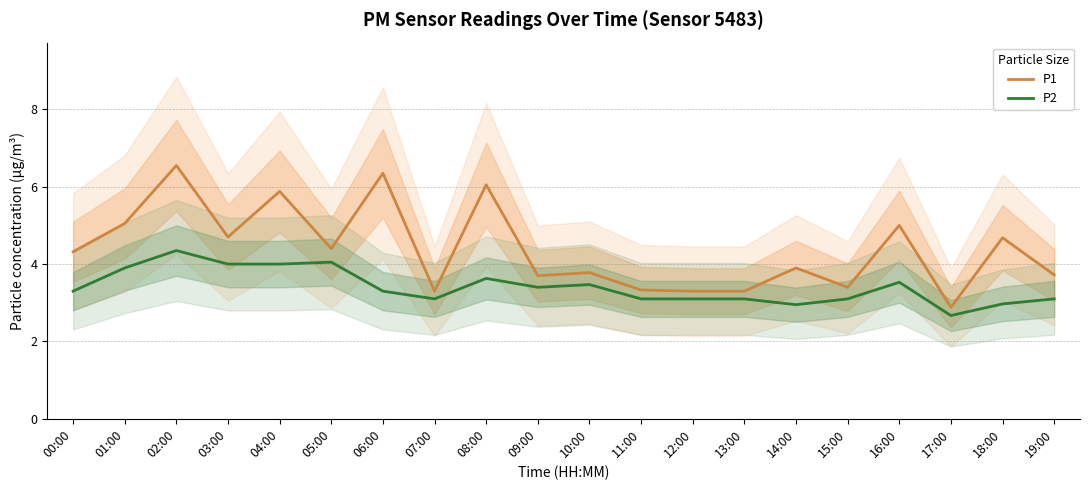

Between 03:00 and 09:00, which series saw the biggest shift?

P1